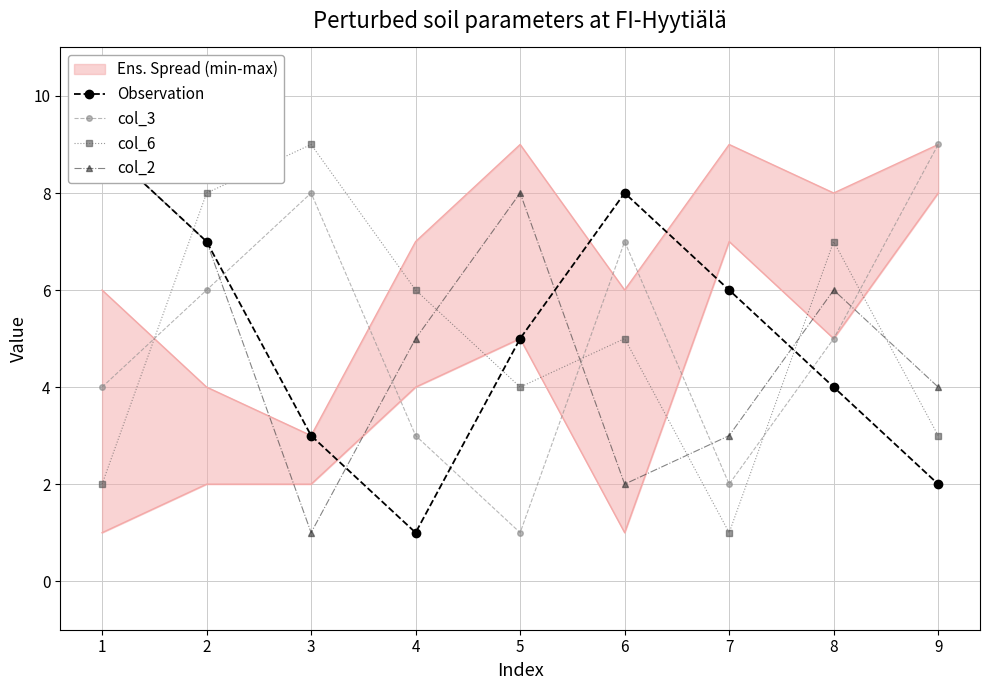

In col_3, how many points are higher than both neighbors (excluding endpoints)?

2